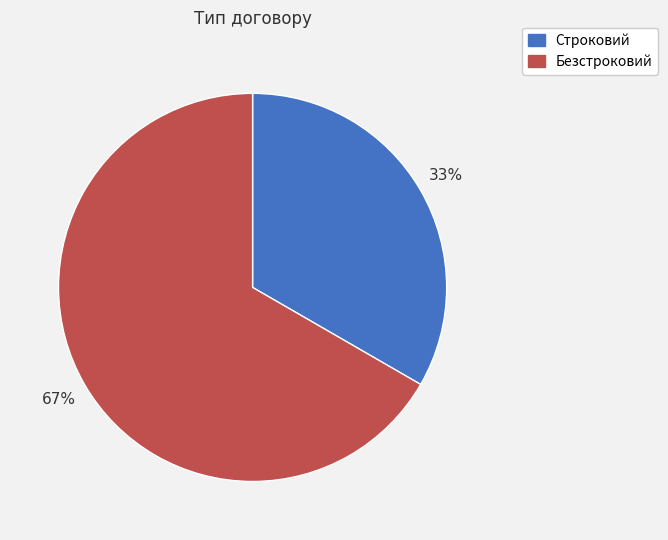

Which has a higher value, Безстроковий or Строковий?

Безстроковий